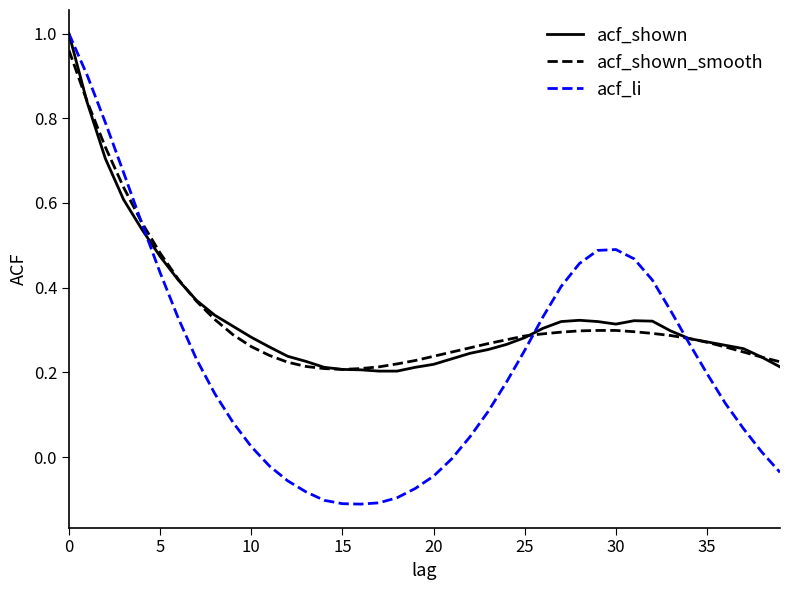

Which series has the widest spread of values?

acf_li